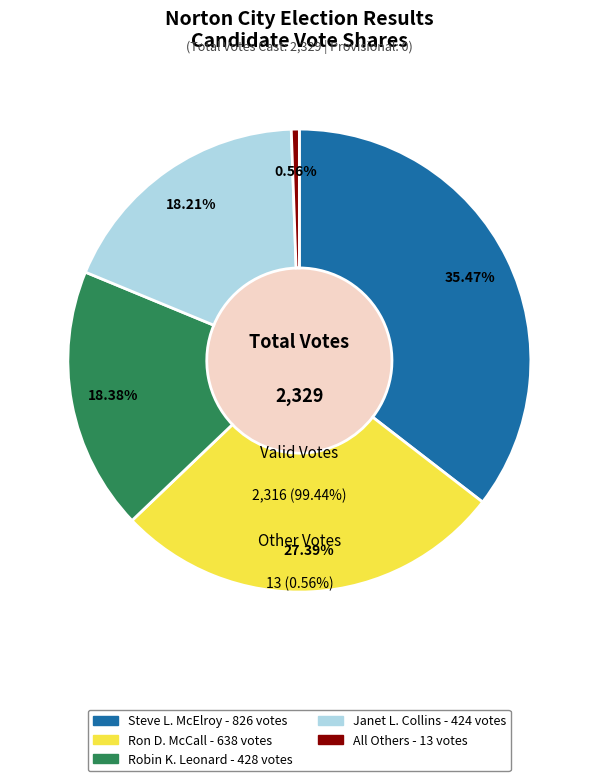

Is there any slice that represents more than half of the pie?

No